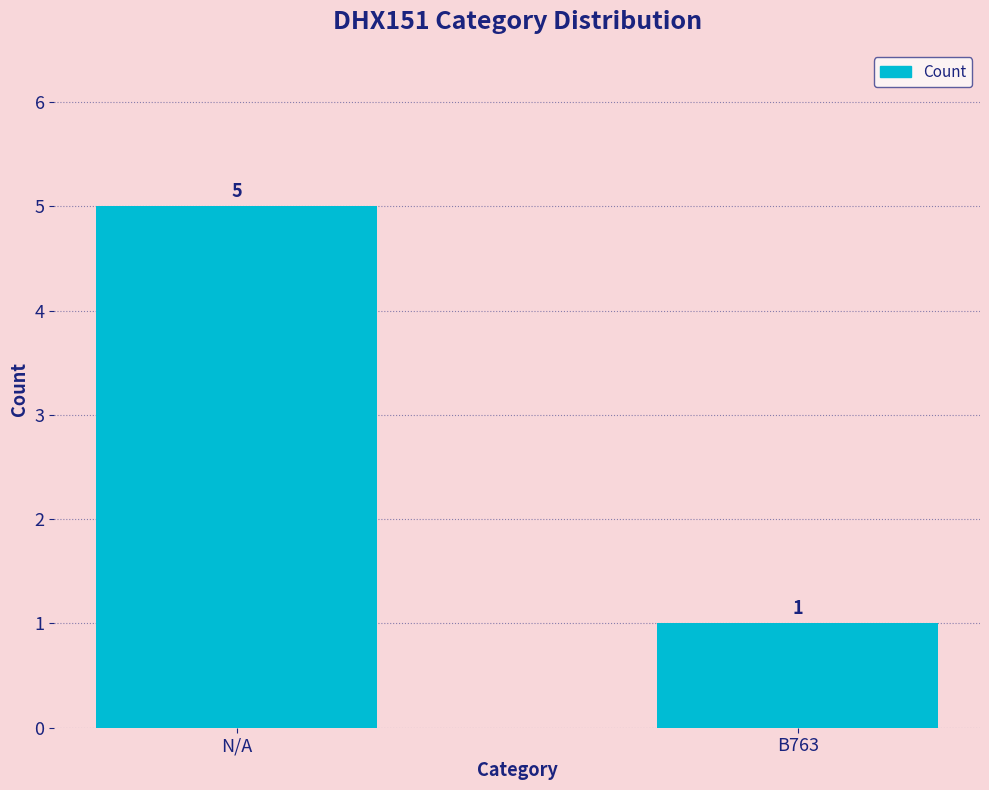

What is the sum of all values?

6